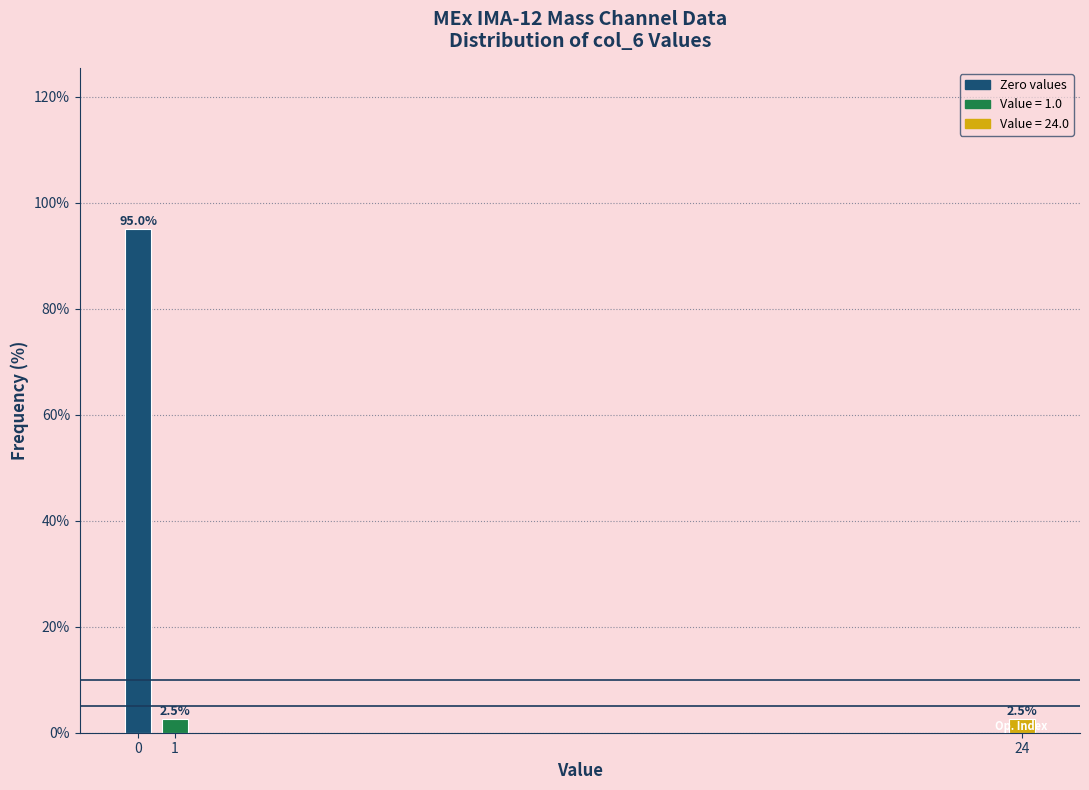

Reading left to right, transcribe all the data shown in this chart.

0=95.0	1=2.5	24=2.5